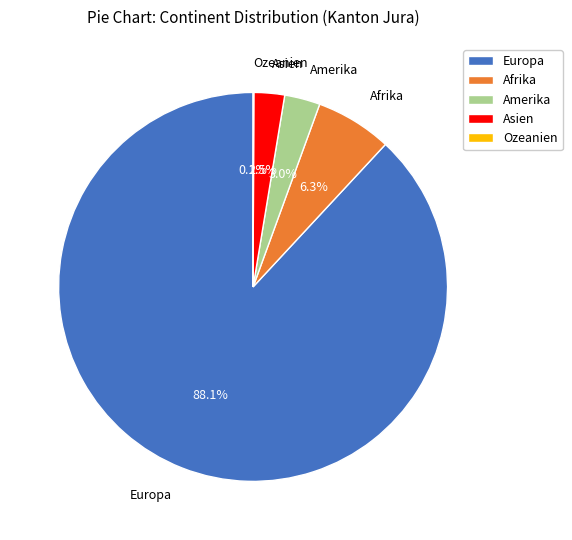

Does Europa account for over 50% of the chart?

Yes